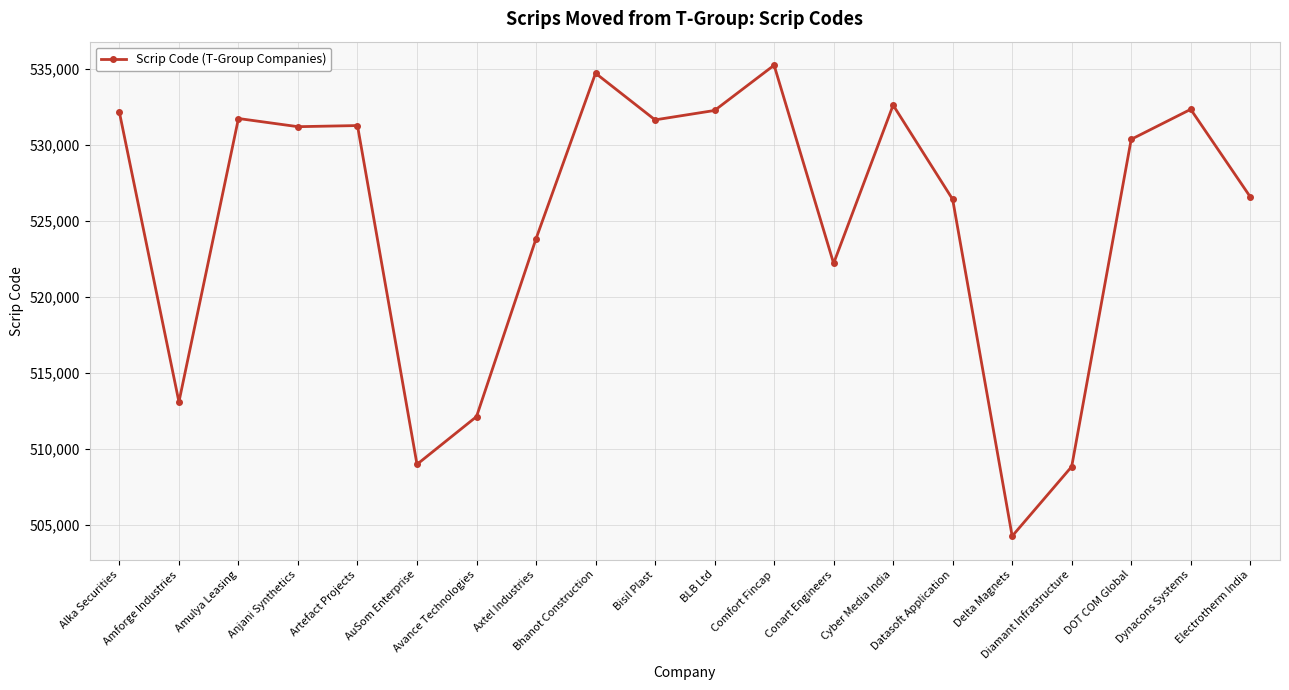

Does the chart display data point markers on the line(s)?

Yes